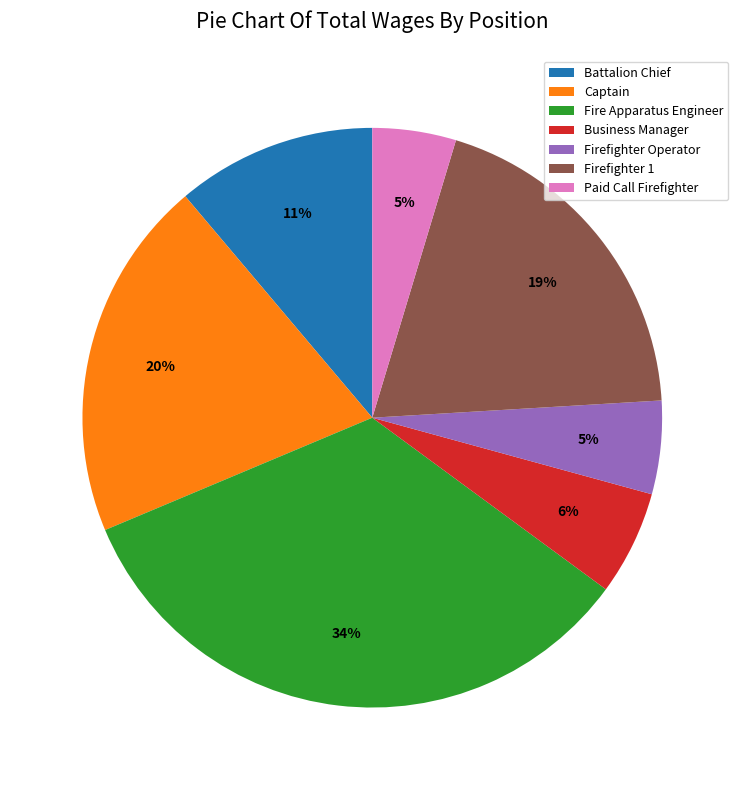

Is it true that Business Manager is 6% of the pie?

True